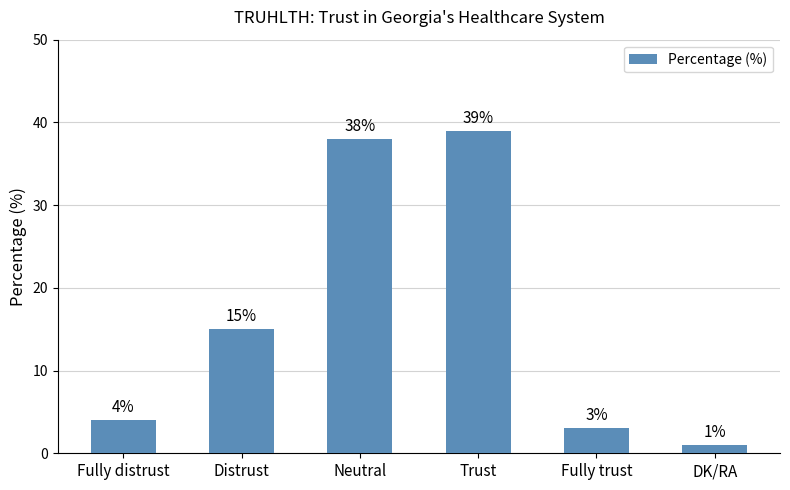

What is the average value?

17